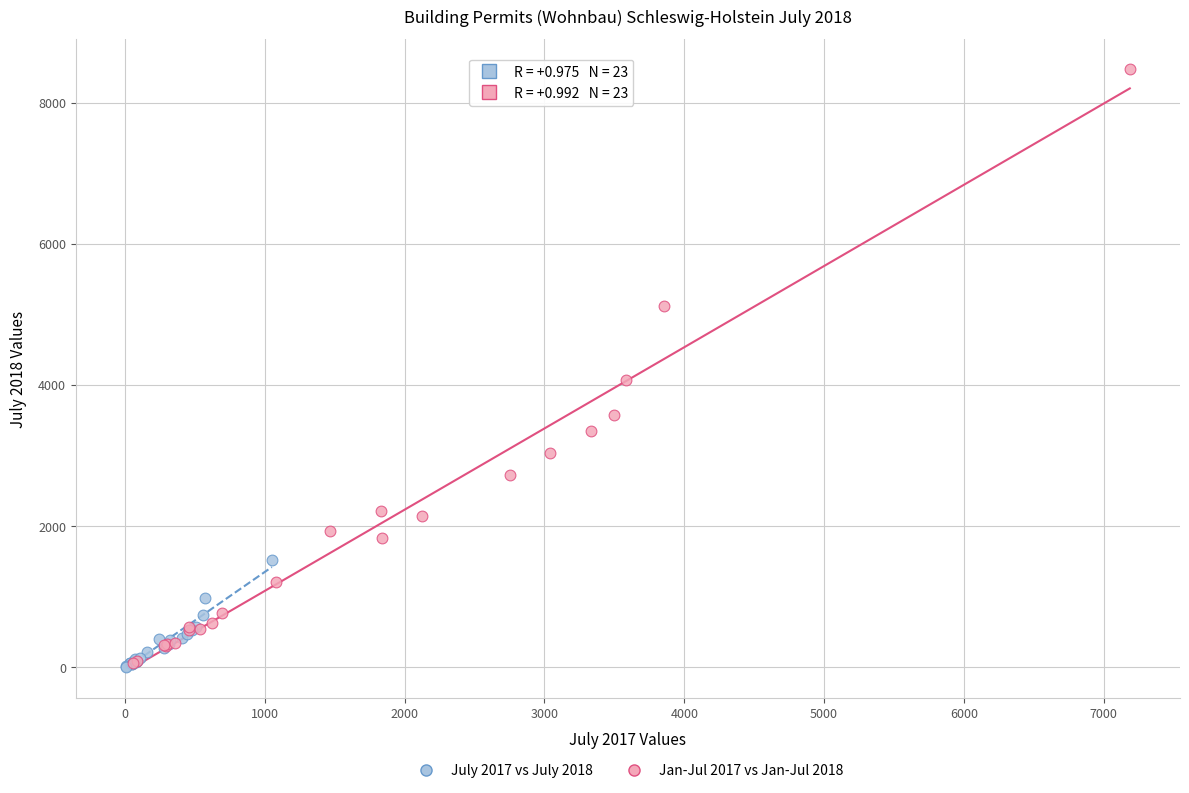

Which series has the largest Y range (max minus min)?

Jan-Jul 2017 vs Jan-Jul 2018